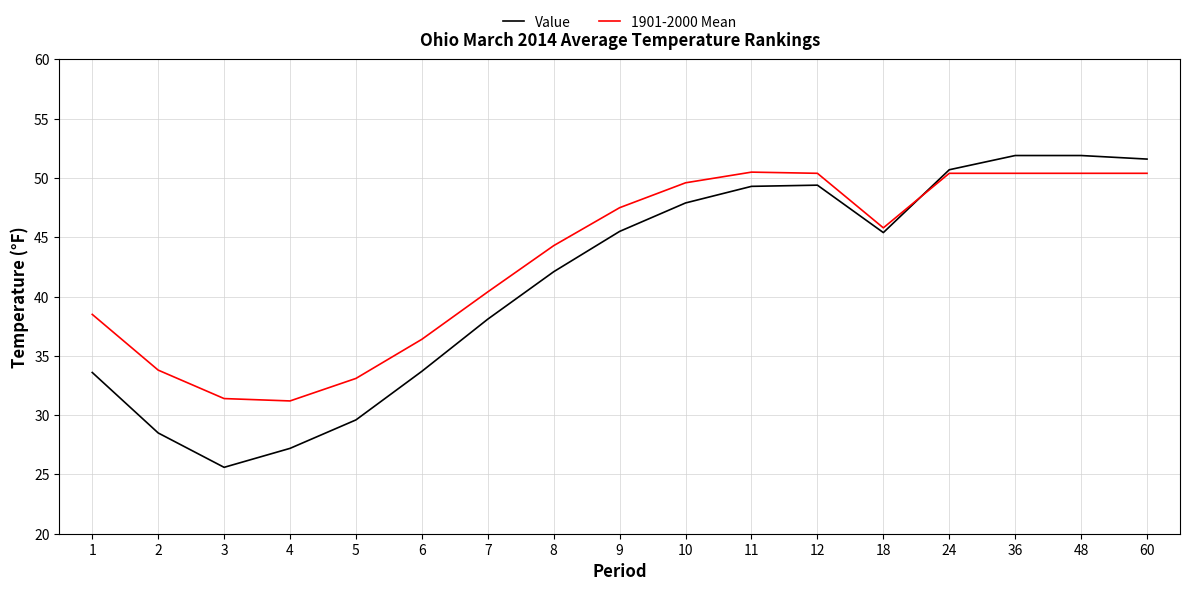

Rank the series by their average value, from highest to lowest.

1901-2000 Mean, Value